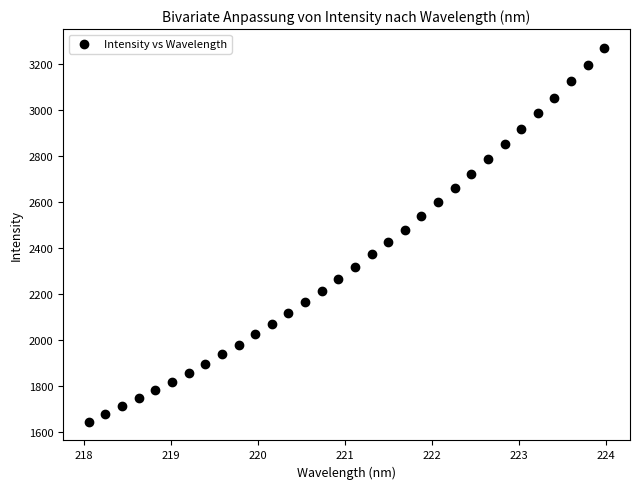

What is the range of Y values (max minus min)?

1626.1